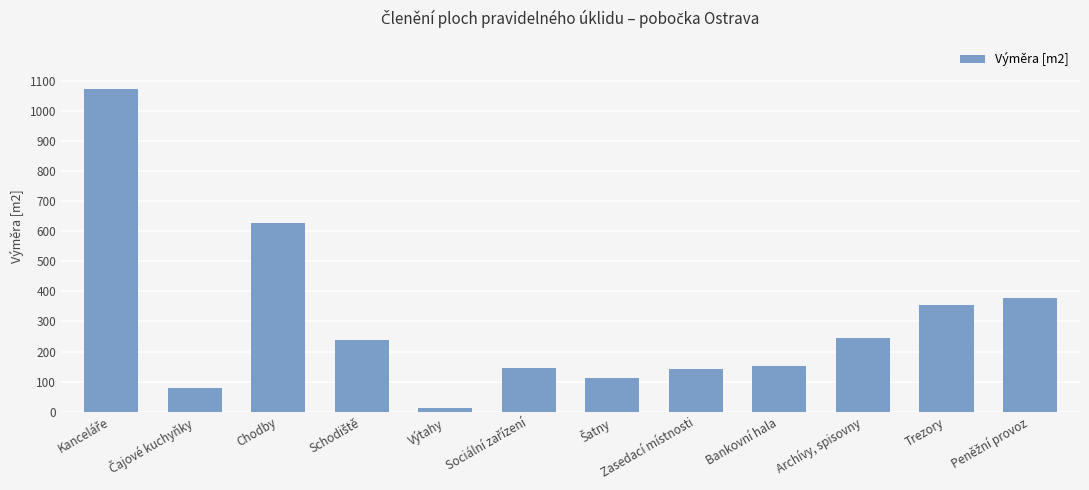

How many values exceed 239?

6